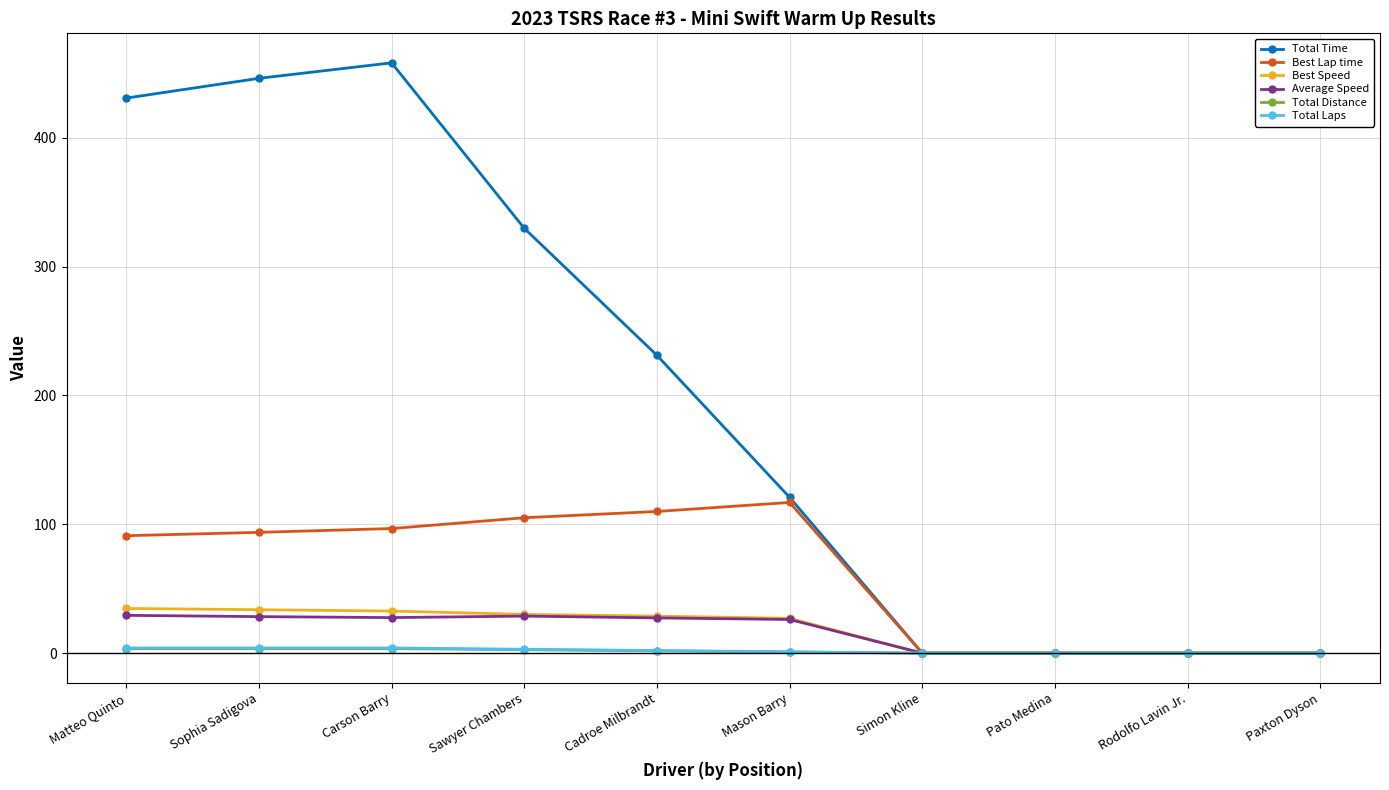

At which label does Best Speed first exceed 28?

Matteo Quinto